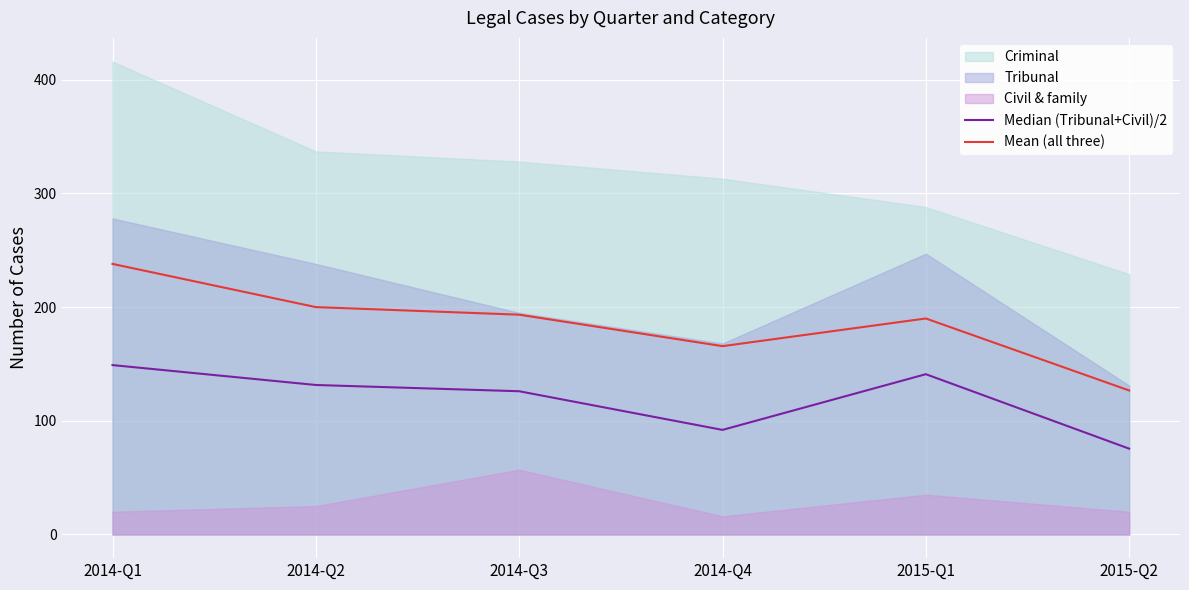

What is the sum of all Median (Tribunal+Civil)/2 values?

715.0